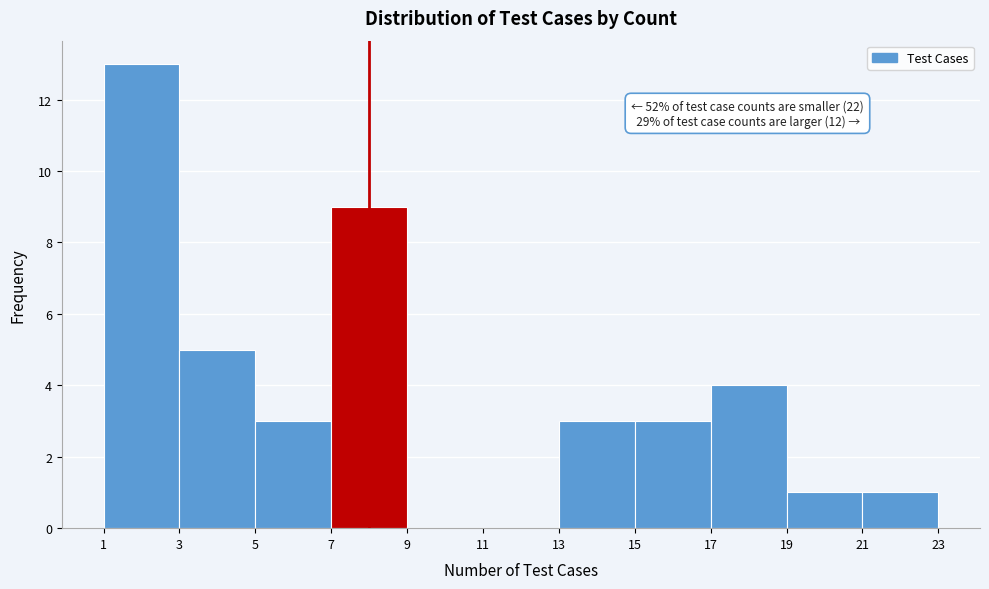

Which range on the x-axis has the tallest bar?

1 to 3